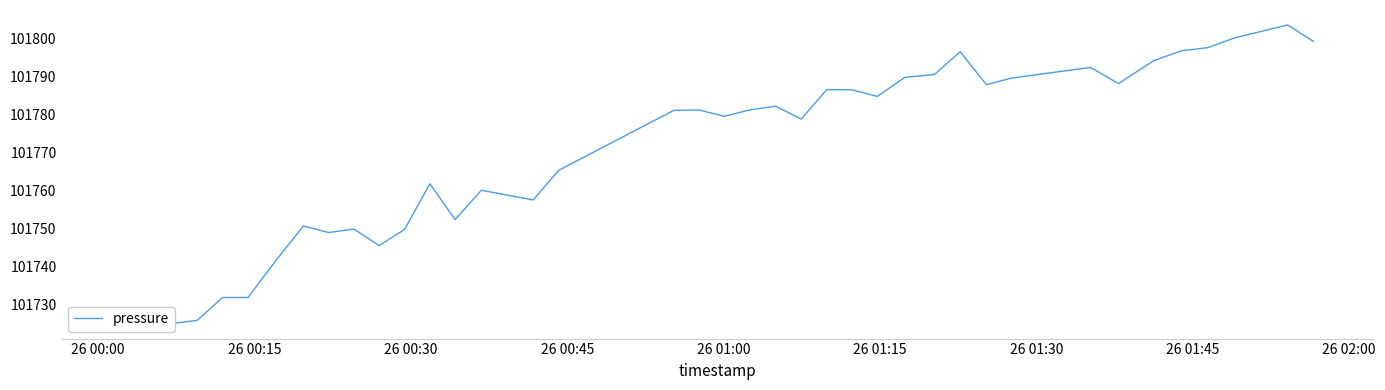

What is the value of the 24th point from the left?

101786.4